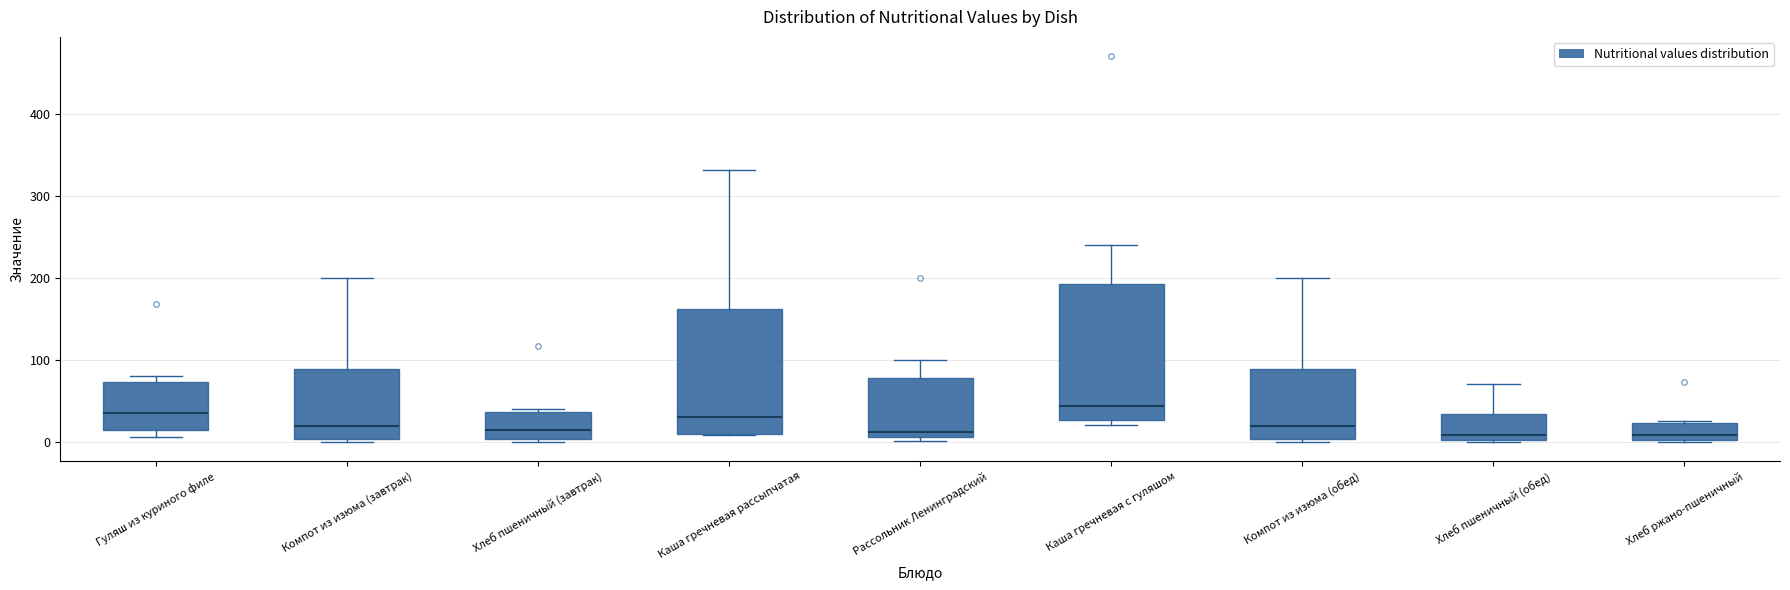

Reading left to right, read every box against the y-axis: the position of its median line, the range the box covers, and the ends of its whiskers. The values are not printed on the chart, so give them approximately, as read against the axis.

Гуляш из куриного филе: median 30, box 10 to 70, whiskers 10 (just below the box's lower edge) to 80
Компот из изюма (завтрак): median 20, box 0 to 90, whiskers 0 (just below the box's lower edge) to 200
Хлеб пшеничный (завтрак): median 10, box 0 to 40, whiskers 0 to 40 (just above the box's upper edge)
Каша гречневая рассыпчатая: median 30, box 10 to 160, whiskers 10 to 330
Рассольник Ленинградский: median 10 (just above the box's lower edge), box 10 to 80, whiskers 0 to 100
Каша гречневая с гуляшом: median 40, box 30 to 190, whiskers 20 to 240
Компот из изюма (обед): median 20, box 0 to 90, whiskers 0 (just below the box's lower edge) to 200
Хлеб пшеничный (обед): median 10, box 0 to 30, whiskers 0 to 70
Хлеб ржано-пшеничный: median 10, box 0 to 20, whiskers 0 to 30